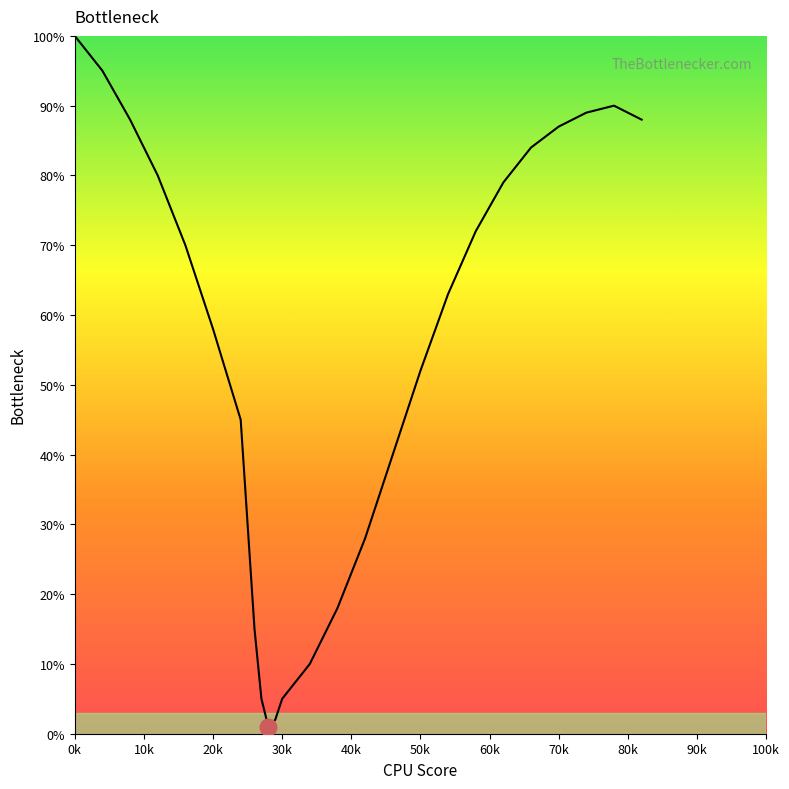

What is the maximum value shown in the chart?

100